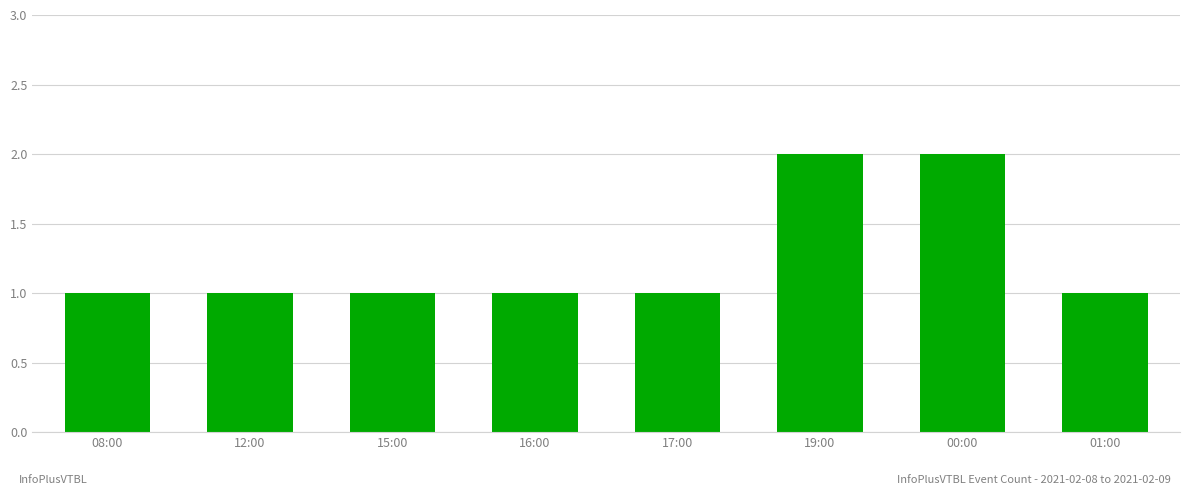

Are the bars grouped side by side (vs. stacked)?

No